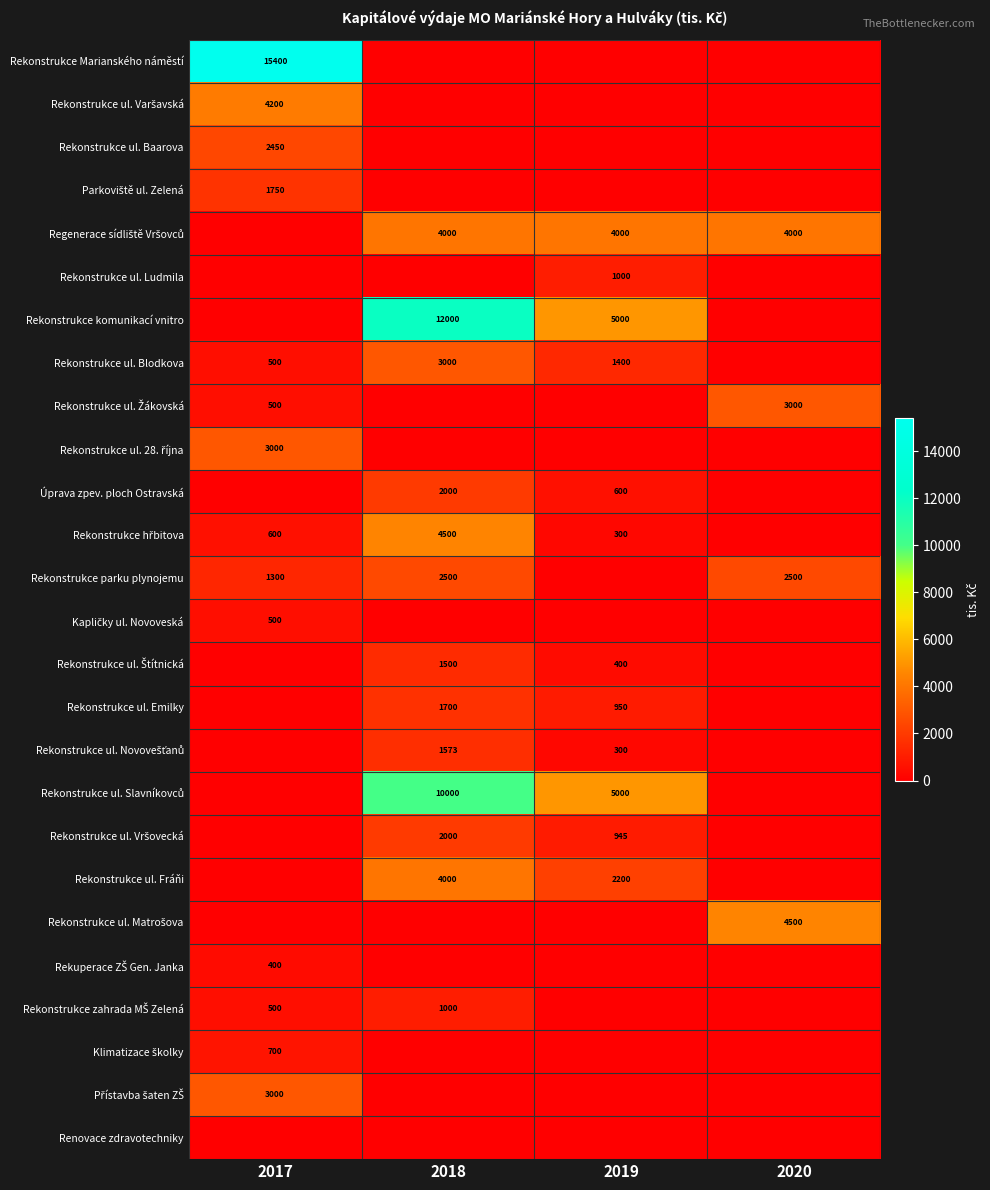

Which has a higher value, 2017 or 2018?

2017